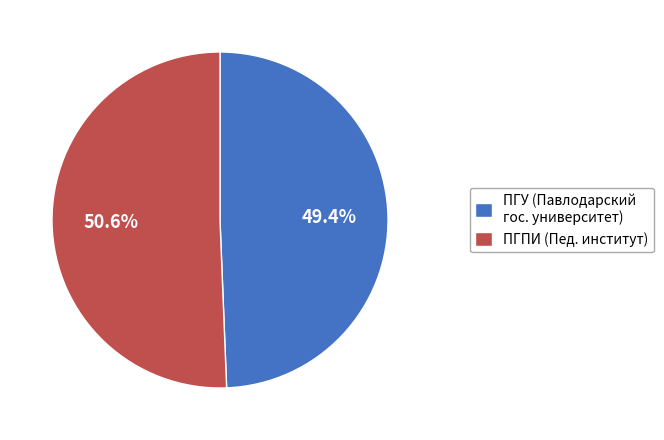

Is there a majority slice in this chart?

Yes